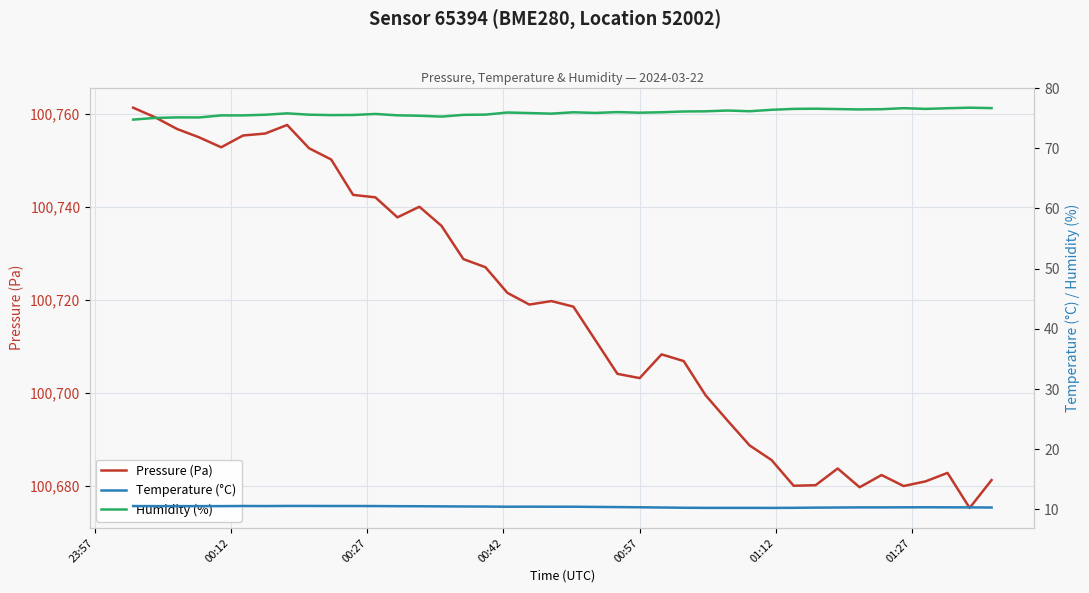

In Temperature (°C), how many points are lower than both neighbors (excluding endpoints)?

3